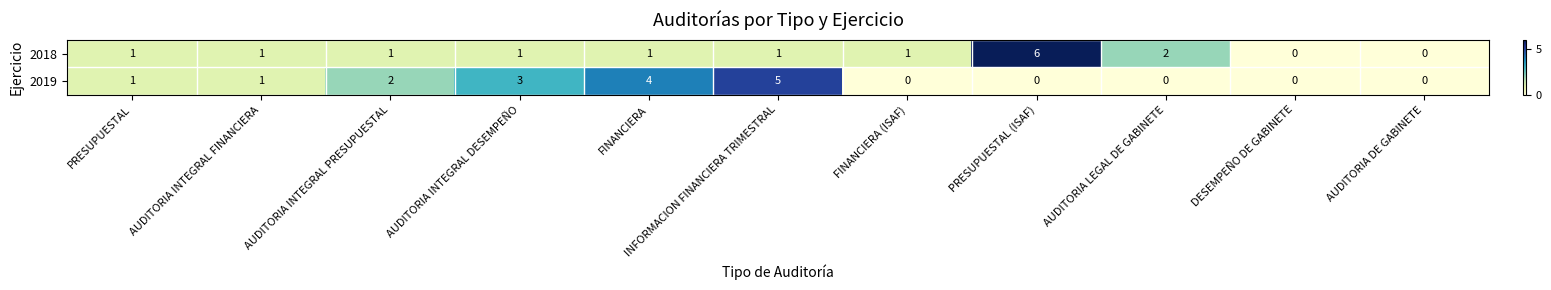

What is the total value across all series at FINANCIERA?

5